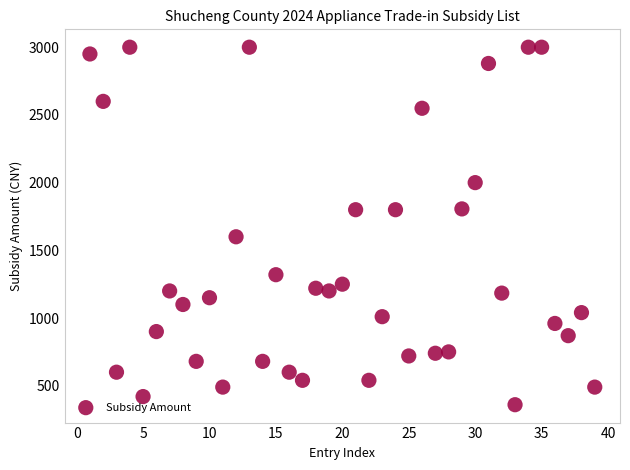

What Y value in the scatter plot is closest to 1679?

1600.0